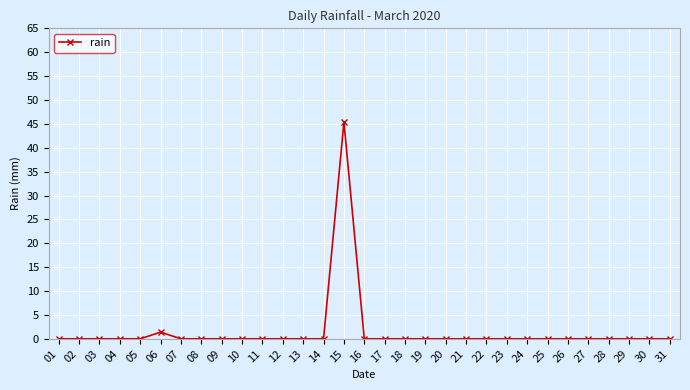

Reading right to left, list all the values displayed in this chart.

31=0.0	30=0.0	29=0.0	28=0.0	27=0.0	26=0.0	25=0.0	24=0.0	23=0.0	22=0.0	21=0.0	20=0.0	19=0.0	18=0.0	17=0.0	16=0.0	15=45.4	14=0.0	13=0.0	12=0.0	11=0.0	10=0.0	09=0.0	08=0.0	07=0.0	06=1.4	05=0.0	04=0.0	03=0.0	02=0.0	01=0.0